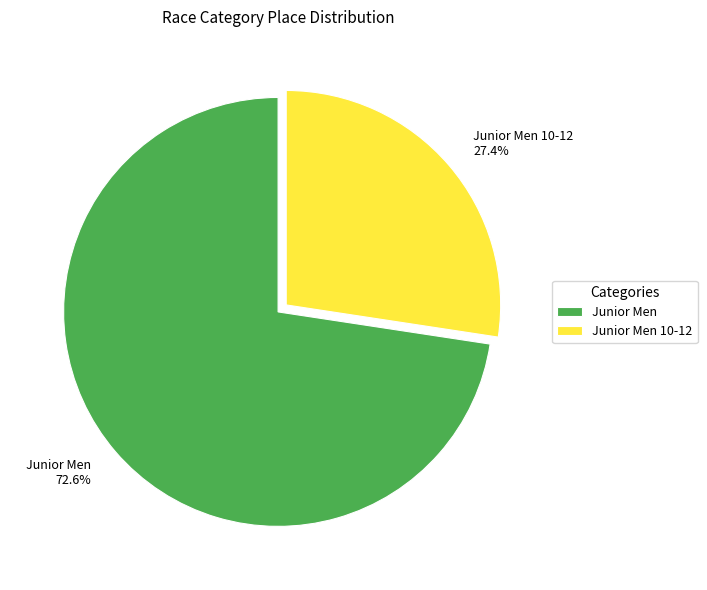

Which category has the smallest portion of the pie?

Junior Men 10-12